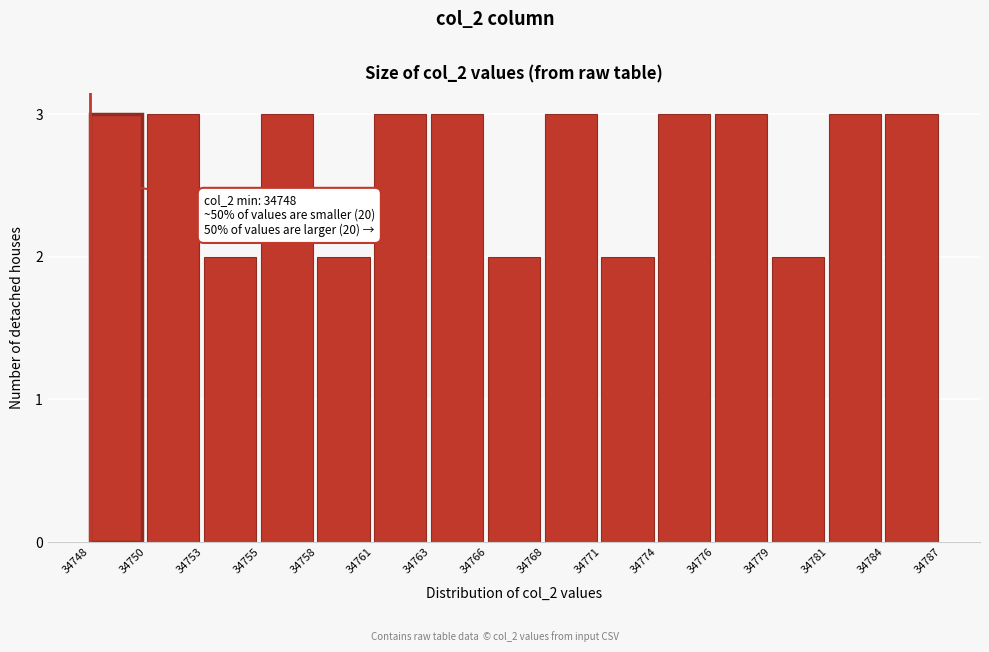

Reading left to right, list all the values displayed in this chart.

34748=3	34750=3	34753=2	34755=3	34758=2	34761=3	34763=3	34766=2	34768=3	34771=2	34774=3	34776=3	34779=2	34781=3	34784=3